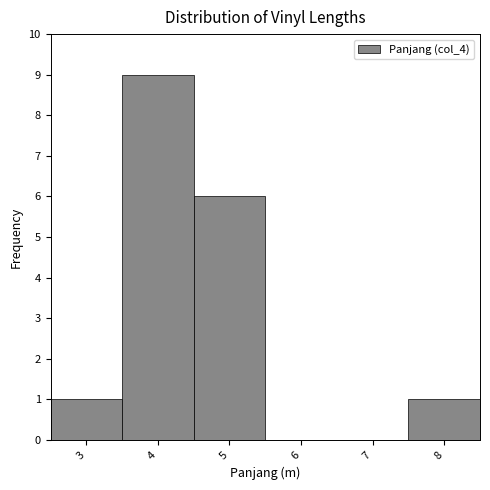

Reading left to right, list every bar in this chart as the range it spans on the x-axis followed by its height. The values are not printed on the chart, so give them approximately, as read against the axis.

2.5 to 3.5: 1
3.5 to 4.5: 9
4.5 to 5.5: 6
5.5 to 6.5: 0
6.5 to 7.5: 0
7.5 to 8.5: 1